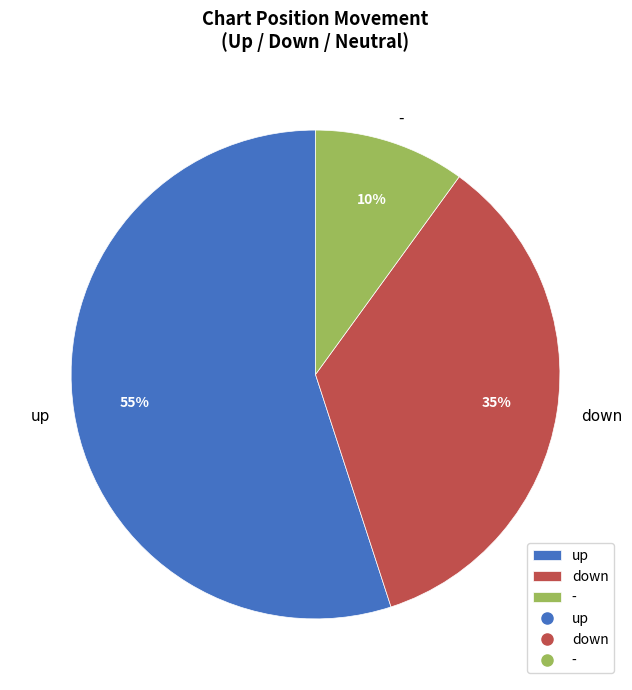

The down slice represents 35% of the pie. True or false?

True